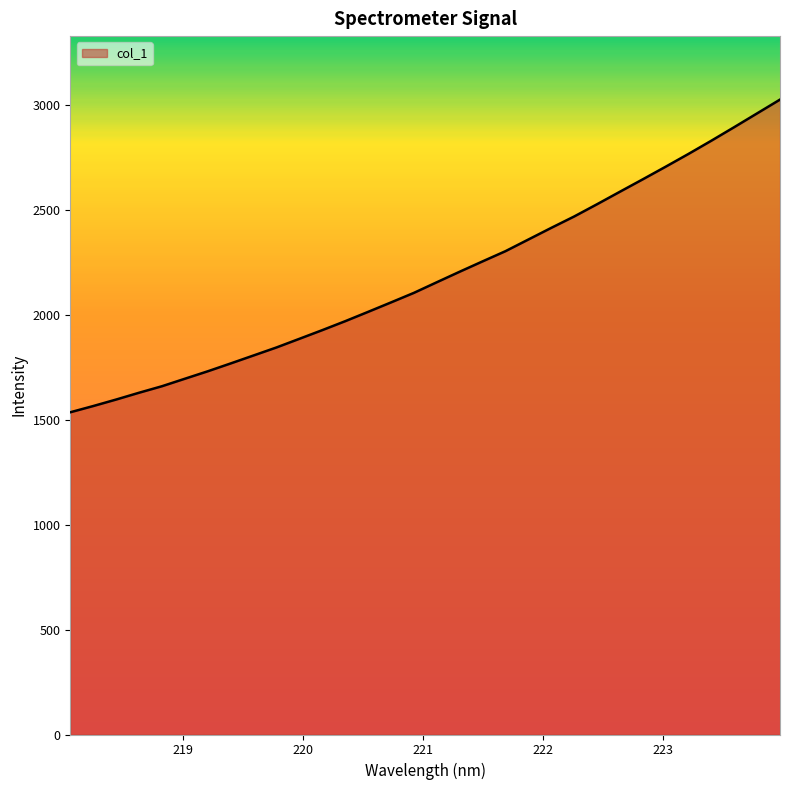

What is the greatest value displayed?

3027.4